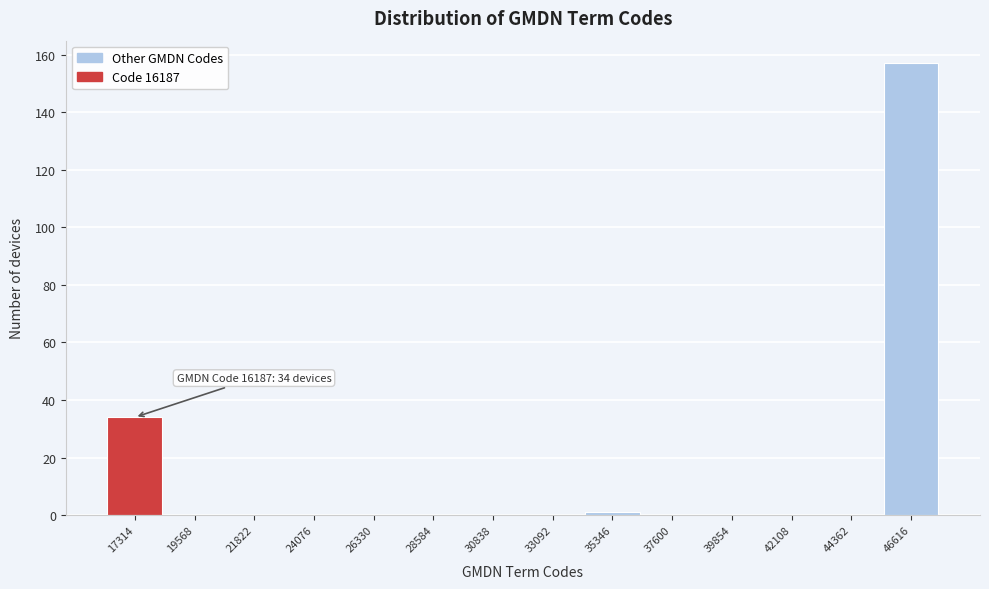

Over which range of the x-axis is the bar tallest?

45500 to 47500